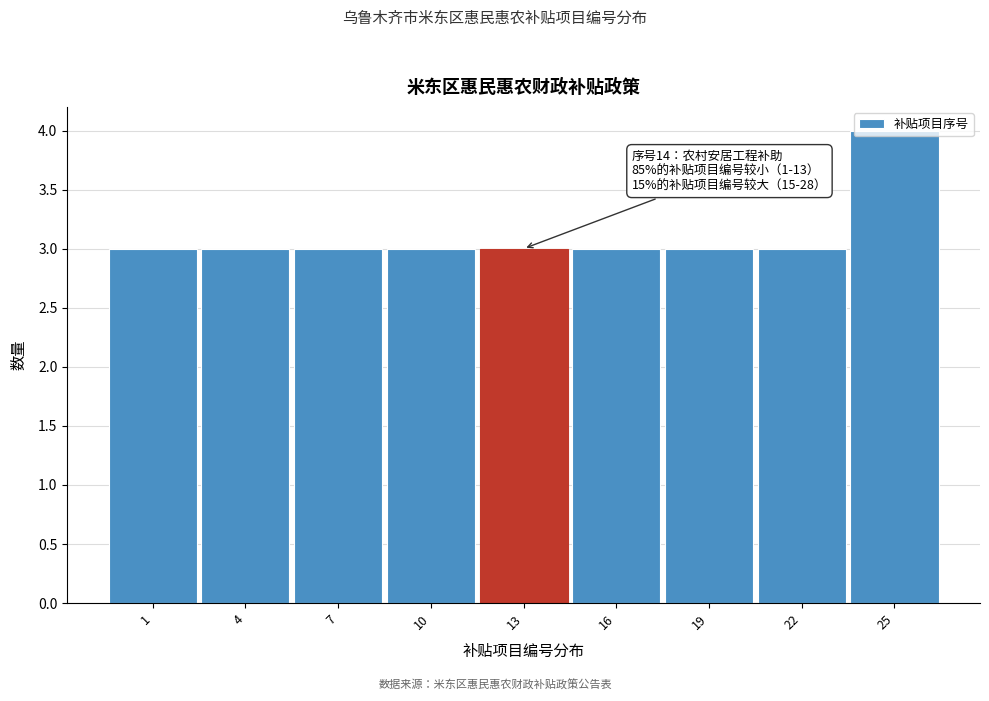

What is the smallest value displayed?

3